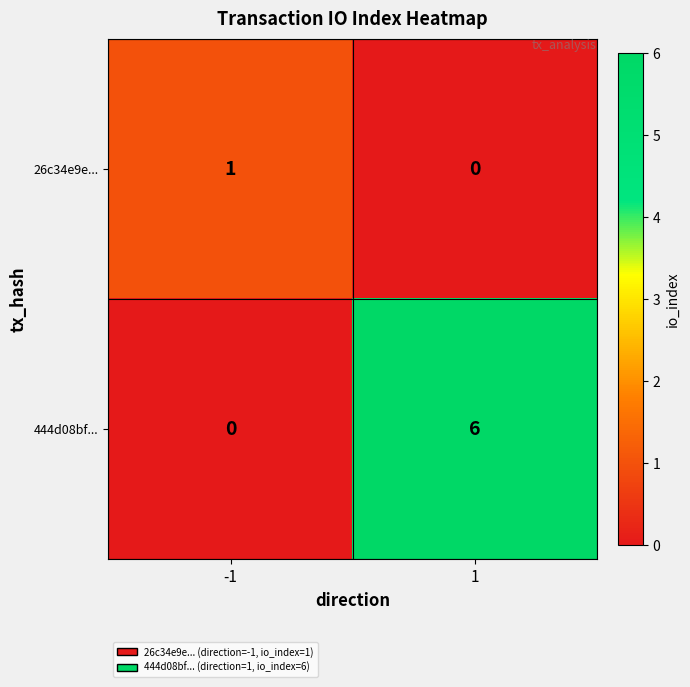

What value does the 444d08bf... series have at 1?

6